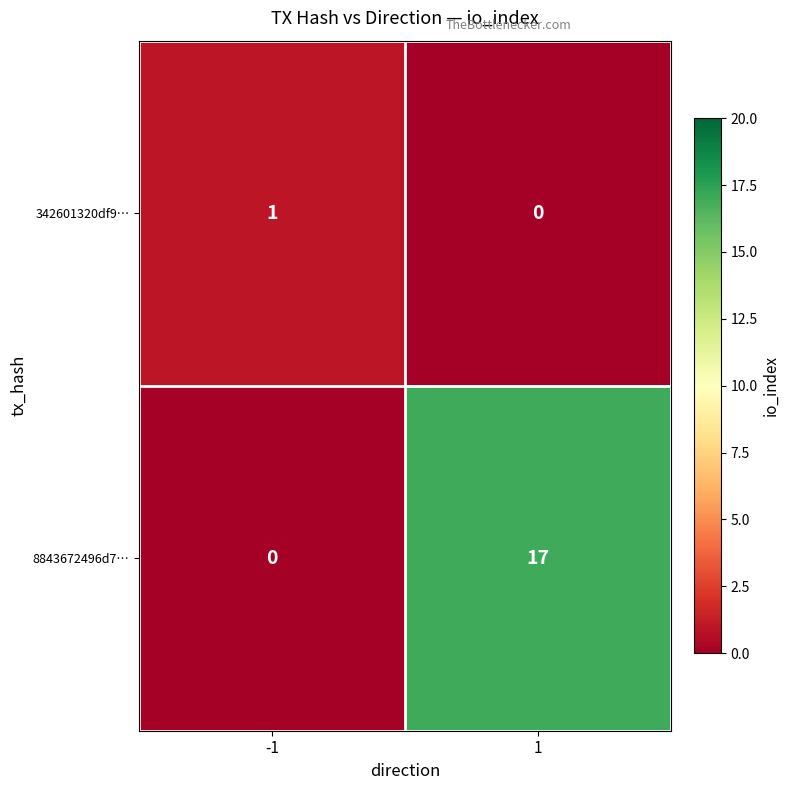

Which series has the widest spread of values?

8843672496d7…